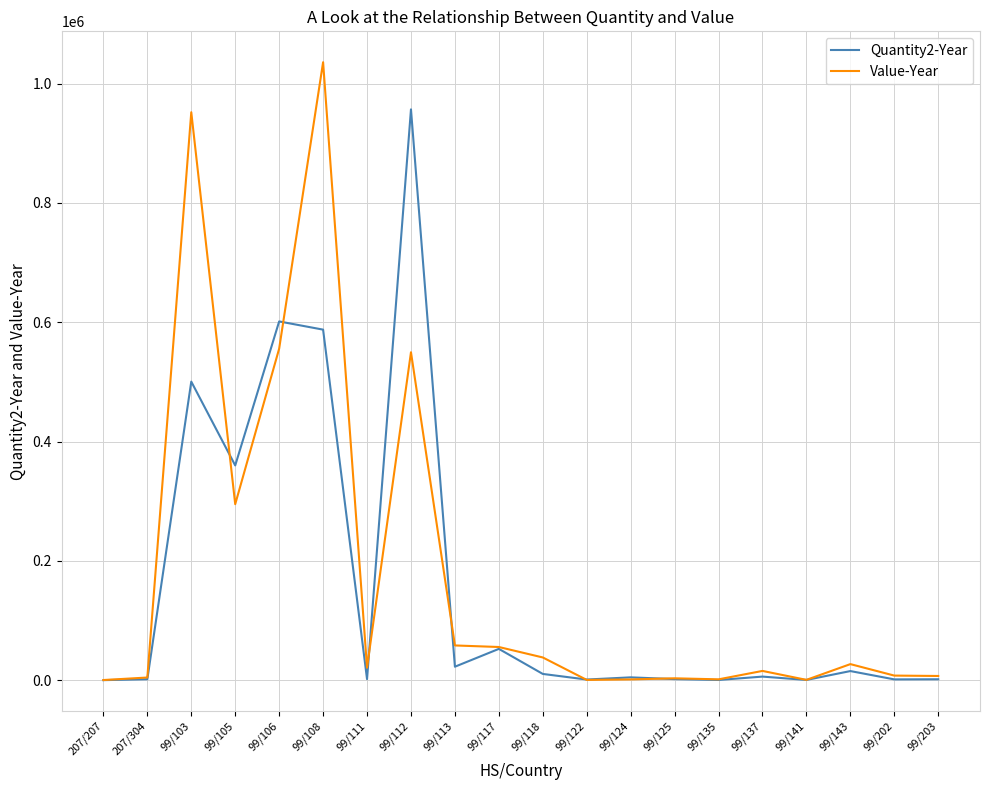

The Value-Year series shows 1286 at 99/124. True or false?

True